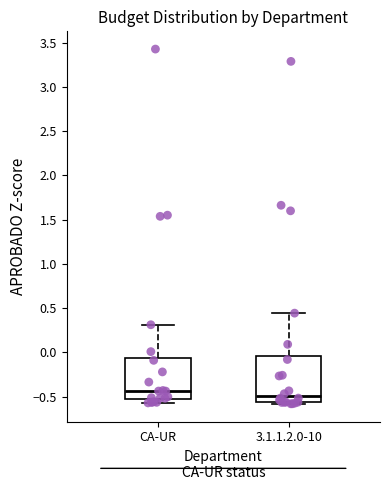

Where does the median line of the box for CA-UR sit on the y-axis? The values are not printed on the chart, so give them approximately, as read against the axis.

-0.45